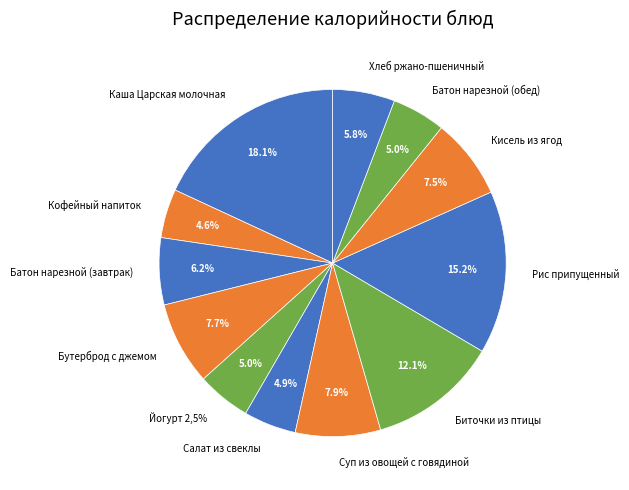

What is the largest slice in the pie chart?

Каша Царская молочная